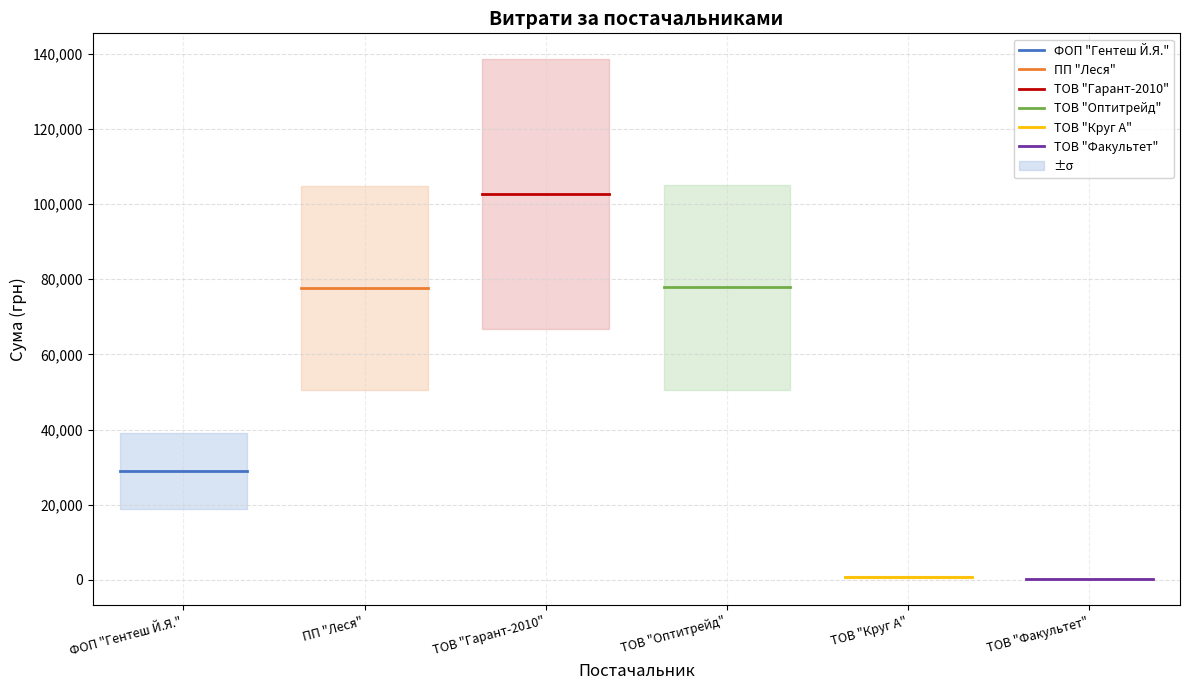

The ТОВ "Факультет" series shows 78.4 at ТОВ "Факультет". True or false?

False